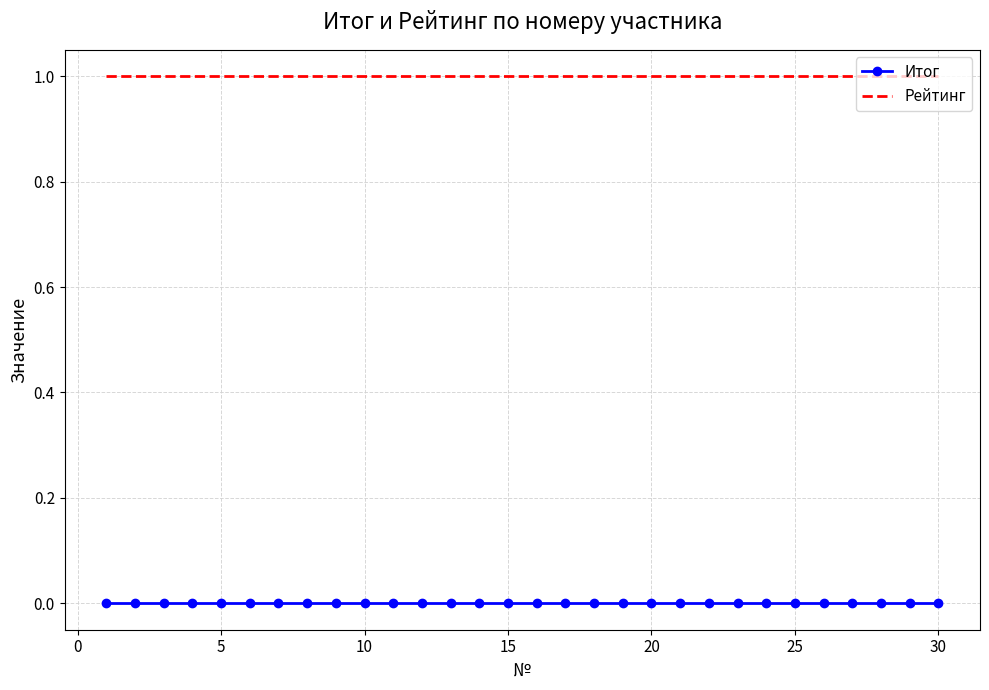

Rank the series by their average value, from highest to lowest.

Рейтинг, Итог